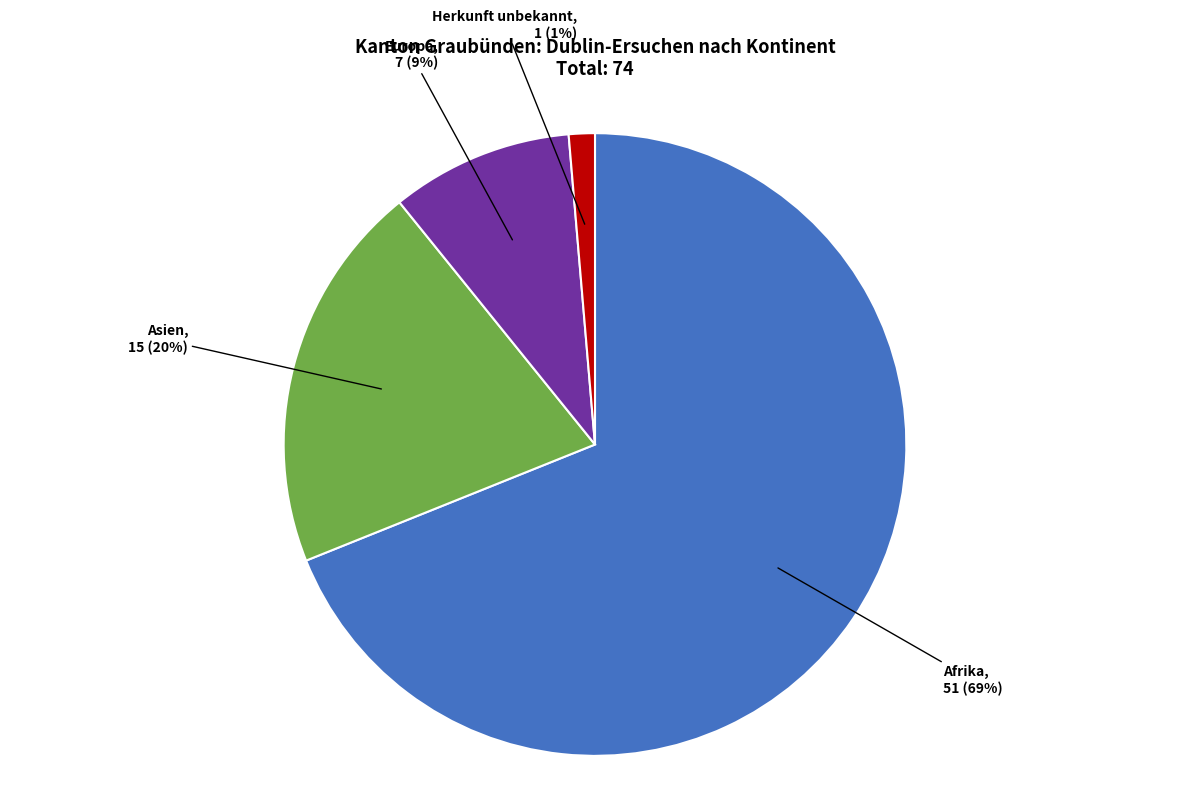

Which slice is the largest?

Afrika